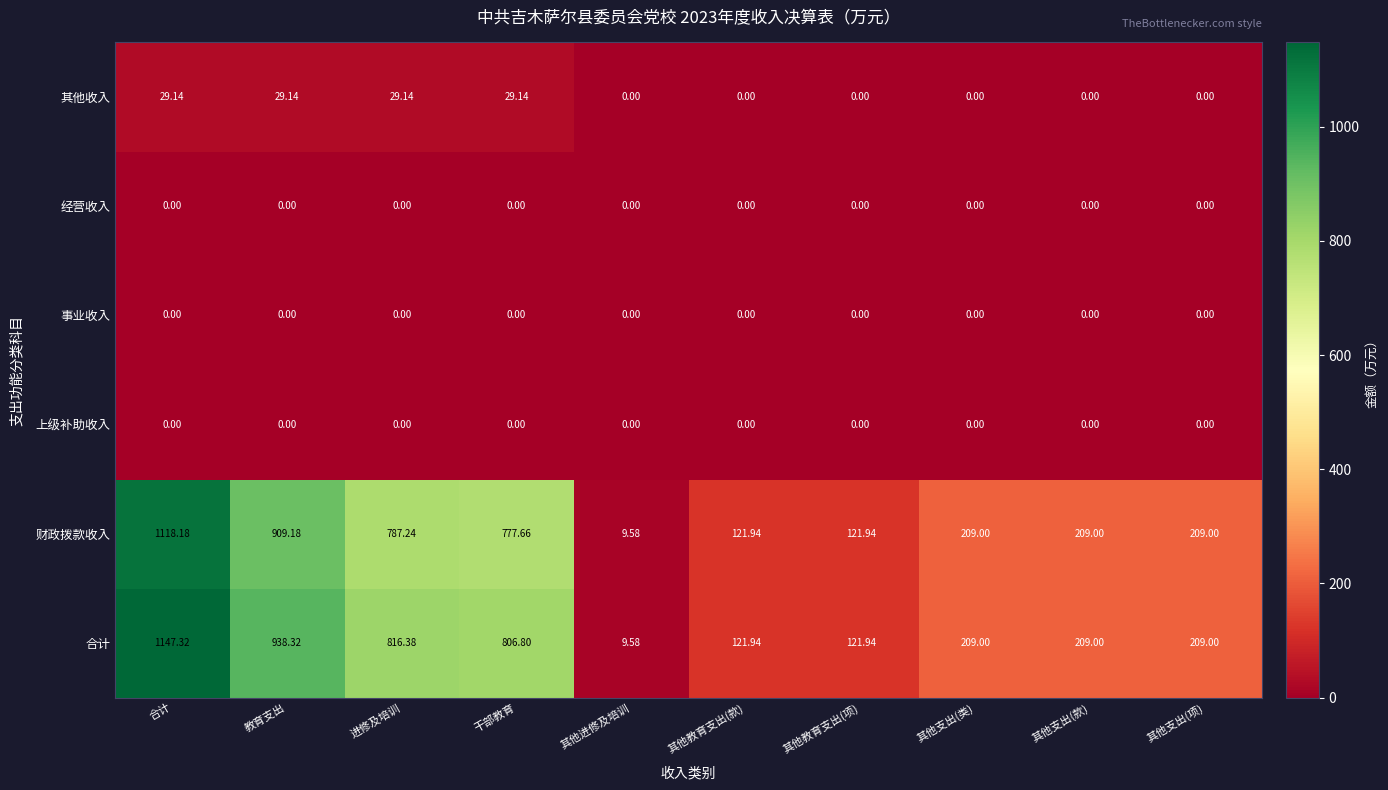

What is the spread (max minus min) of values at 其他教育支出(款)?

121.9